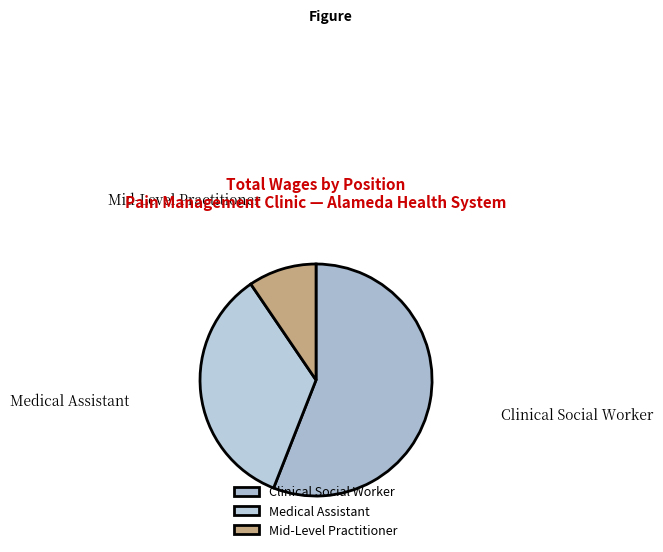

The Medical Assistant slice represents 35% of the pie. True or false?

True